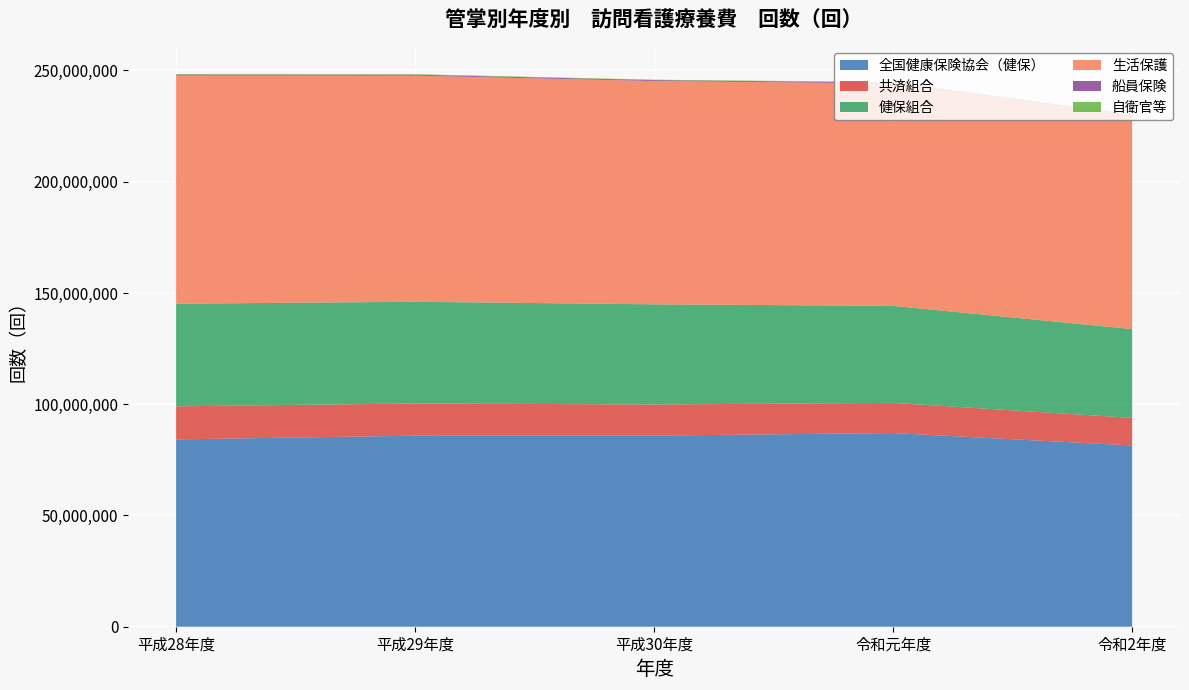

Reading left to right, transcribe all the data shown in this chart.

全国健康保険協会（健保）: 84194599	85870259	85895835	87047071	81460816
共済組合: 14852840	14480292	13991263	13556063	12389045
健保組合: 46123598	45694400	45013802	43598419	39912501
生活保護: 102549739	101640952	100373620	99996832	95960514
船員保険: 450528	433630	392002	389826	354748
自衛官等: 211095	211552	194336	204951	186252